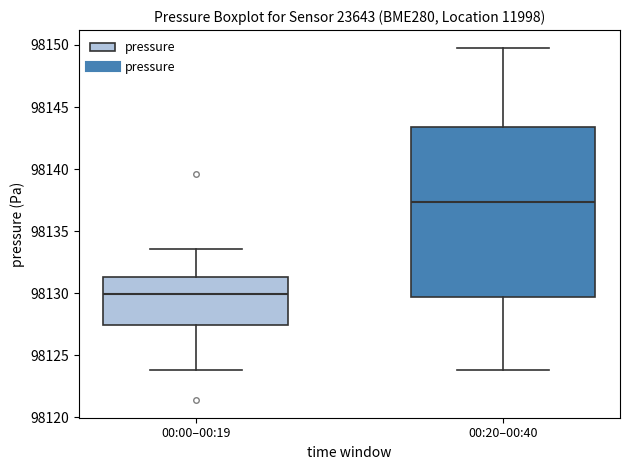

Reading left to right, read every box against the y-axis: the position of its median line, the range the box covers, and the ends of its whiskers. The values are not printed on the chart, so give them approximately, as read against the axis.

00:00–00:19: median 98130.0, box 98127.5 to 98131.5, whiskers 98124.0 to 98133.5
00:20–00:40: median 98137.5, box 98129.5 to 98143.5, whiskers 98124.0 to 98150.0